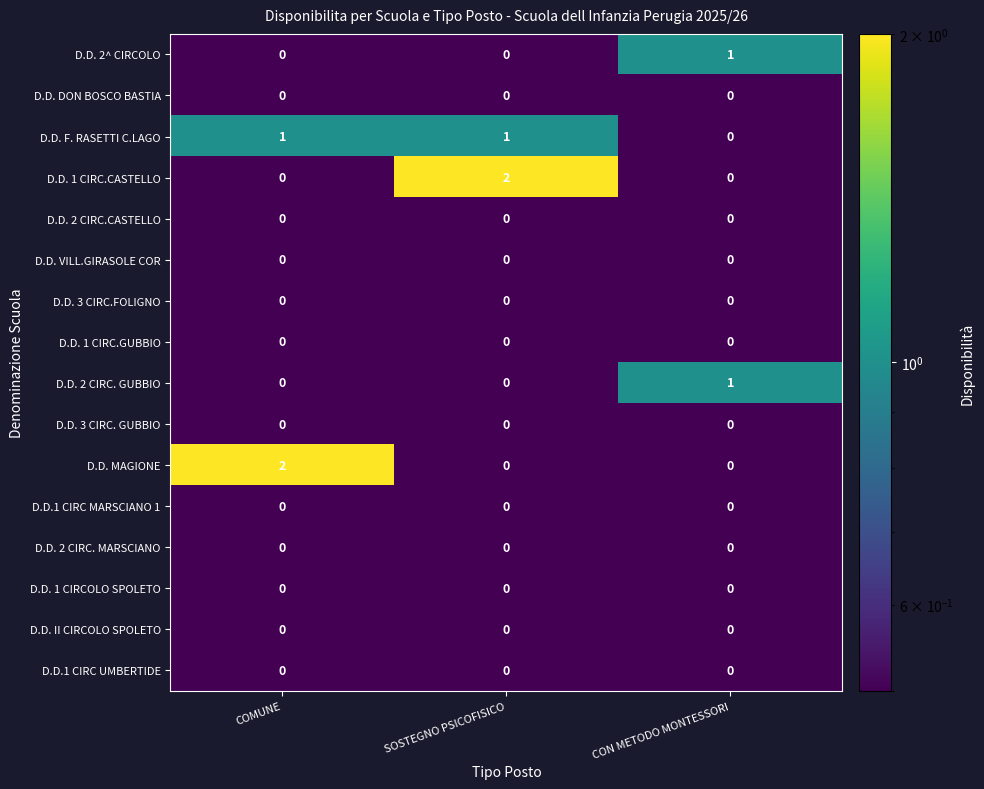

Count the D.D. F. RASETTI C.LAGO values in the range 0 to 1.

3